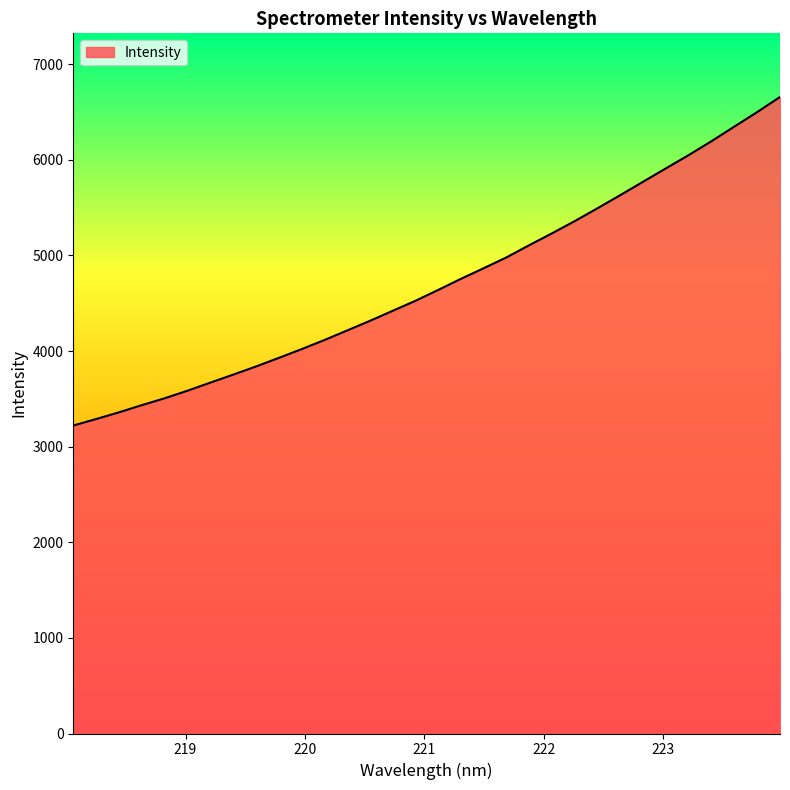

What is the maximum value shown in the chart?

6656.9